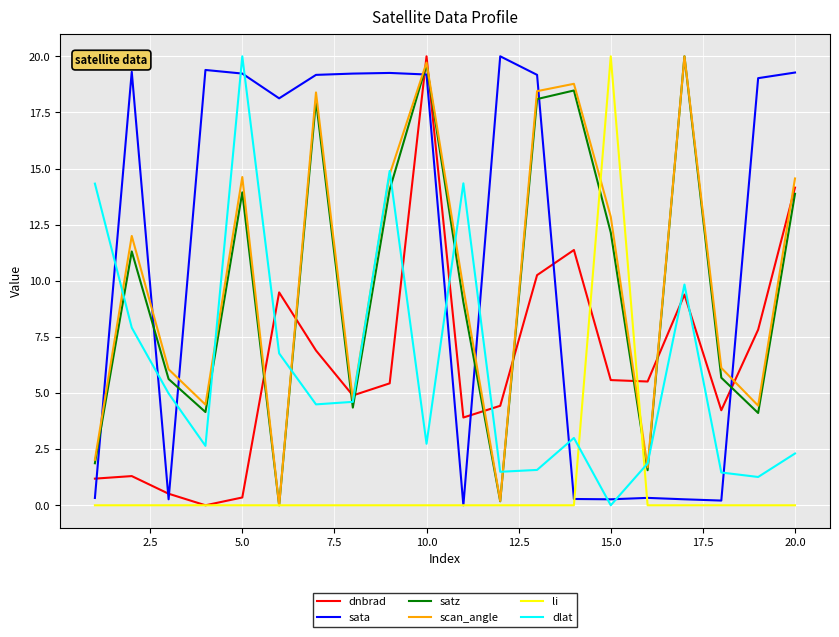

What is the difference between the second highest and second lowest values in the dlat series?

13.6